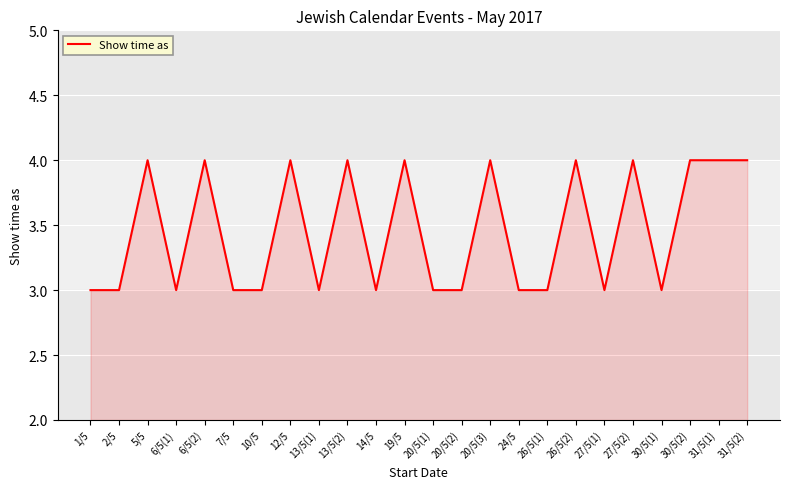

What position from the right is 19/5?

13